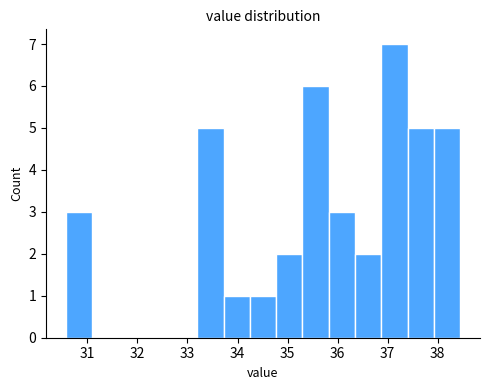

Reading left to right, transcribe this chart: for each bar, give the range it covers on the x-axis and its height. Neither the bar edges nor the heights are printed on the chart, so give them approximately, as read against the axes.

30.6 to 31.1: 3
31.1 to 31.6: 0
31.6 to 32.1: 0
32.1 to 32.7: 0
32.7 to 33.2: 0
33.2 to 33.7: 5
33.7 to 34.2: 1
34.2 to 34.8: 1
34.8 to 35.3: 2
35.3 to 35.8: 6
35.8 to 36.3: 3
36.3 to 36.9: 2
36.9 to 37.4: 7
37.4 to 37.9: 5
37.9 to 38.4: 5